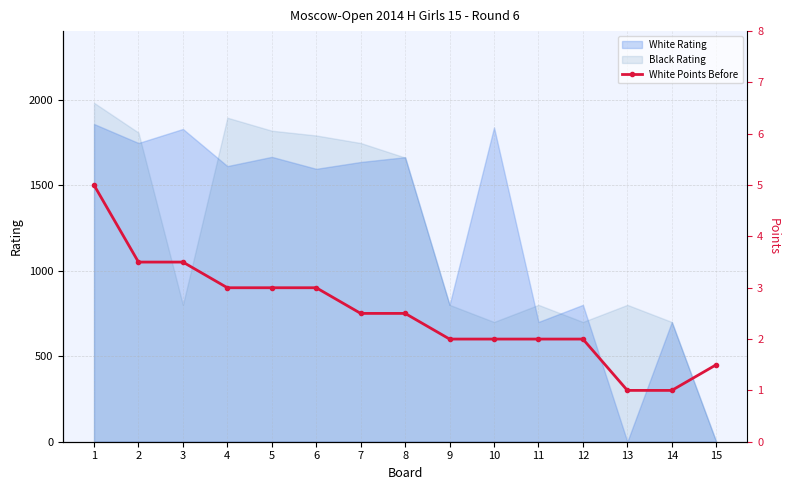

The value of Black Rating at 1 is 1981. True or false?

True